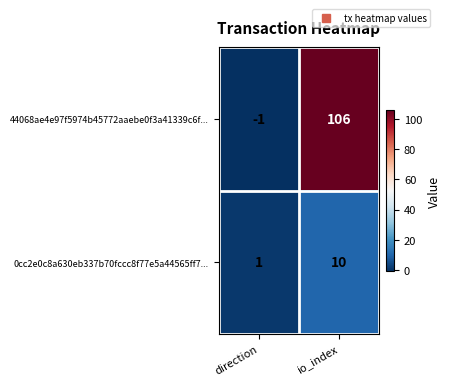

At which category is the sum across all series the highest?

io_index